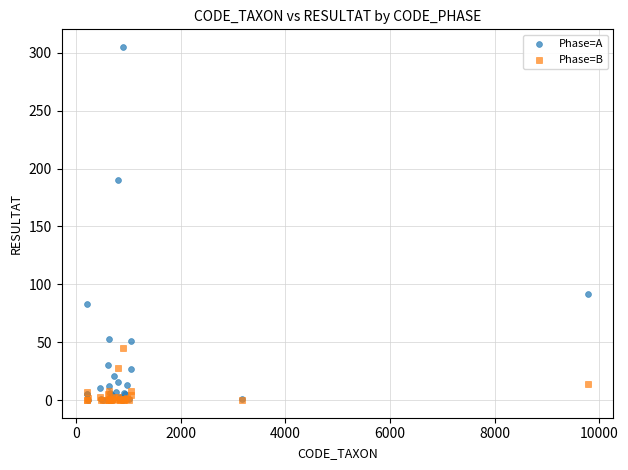

In the Phase=A series, what Y value is closest to 152?

190